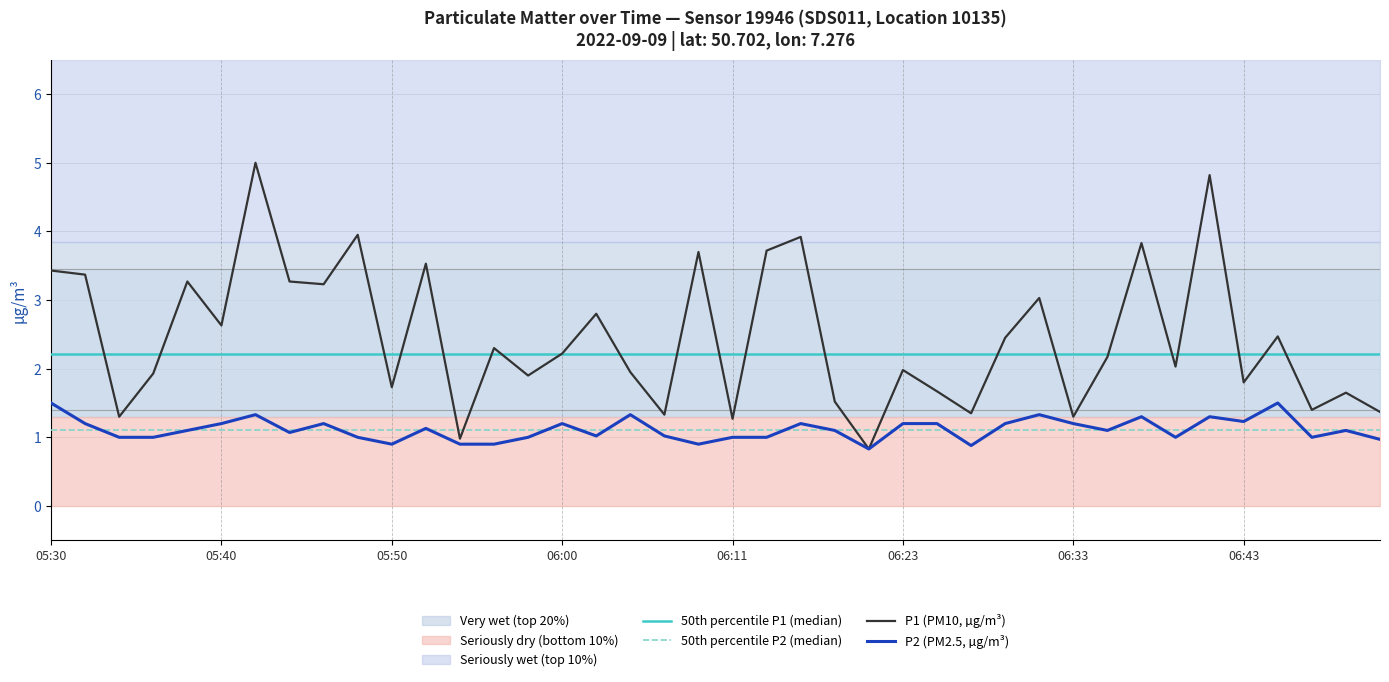

What is the label of the 1st point from the left?

05:30